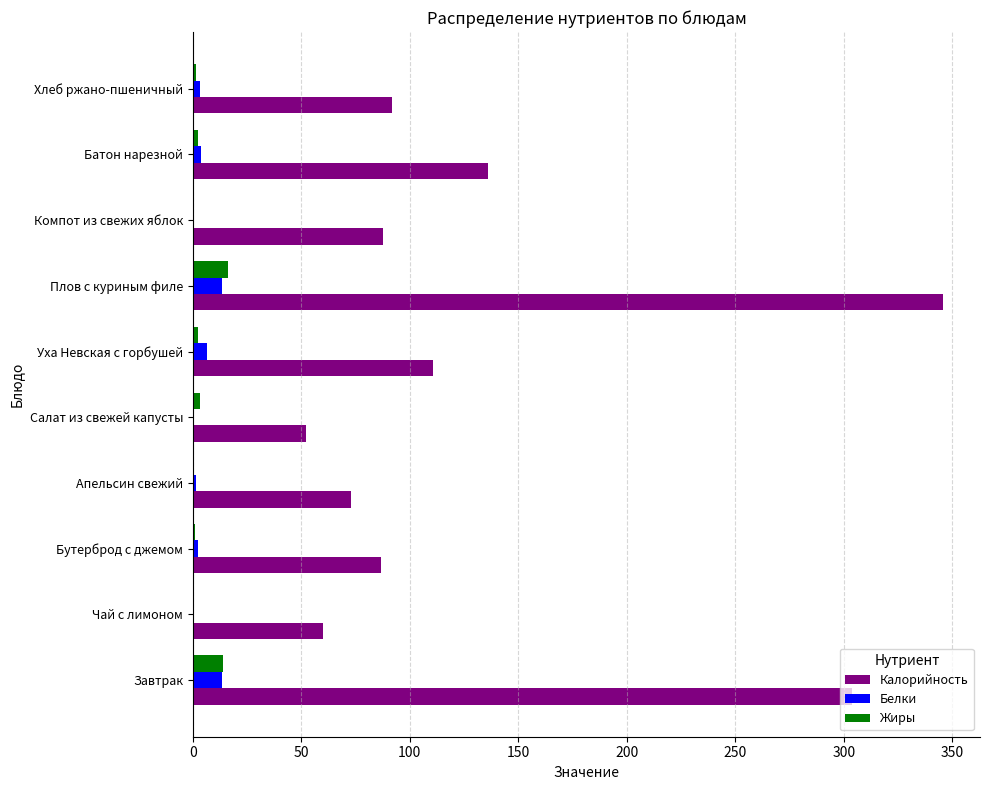

Which series has the largest range (max minus min)?

Калорийность